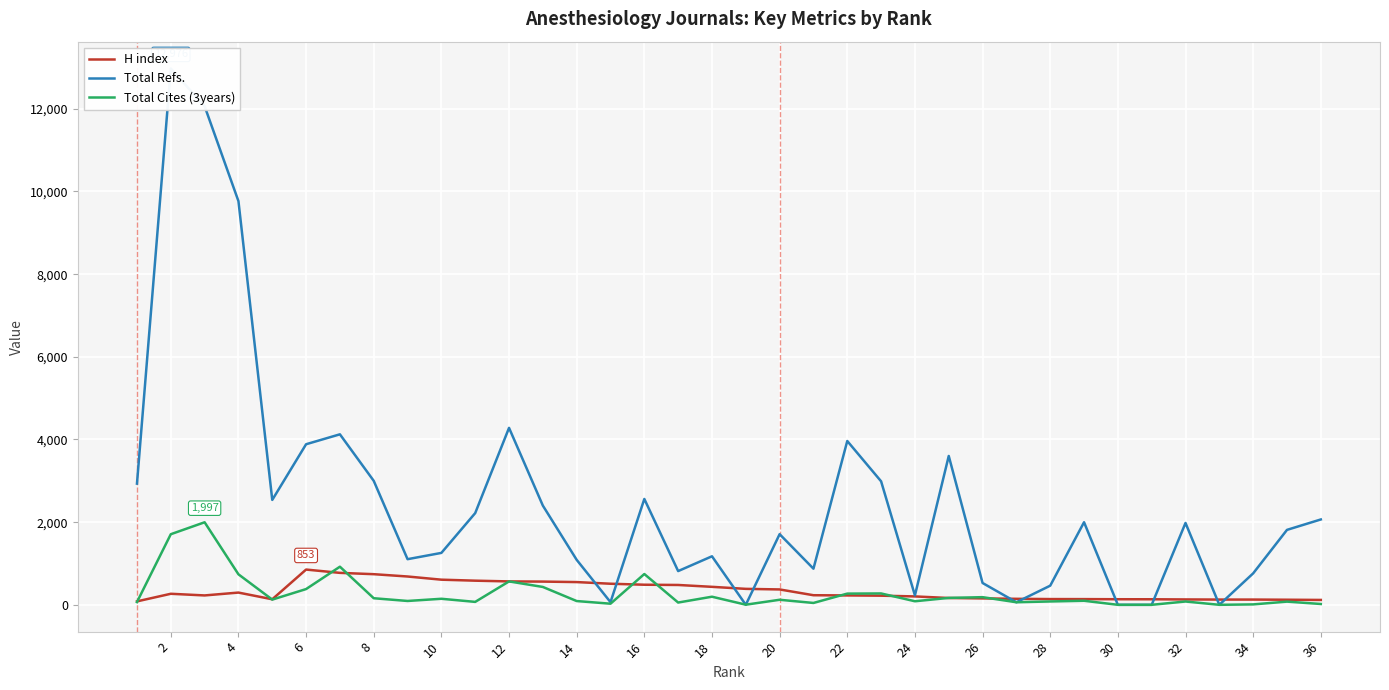

In Total Cites (3years), how many points are lower than both neighbors (excluding endpoints)?

10